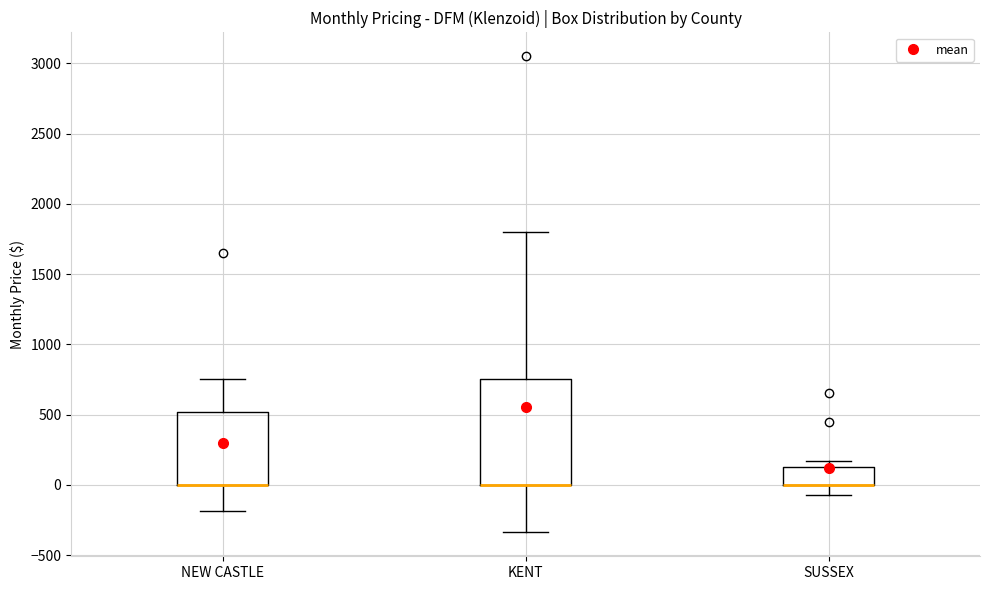

Reading left to right, read every box against the y-axis: the position of its median line, the range the box covers, and the ends of its whiskers. The values are not printed on the chart, so give them approximately, as read against the axis.

NEW CASTLE: median 0 (drawn on the box's lower edge), box 0 to 500, whiskers -200 to 750
KENT: median 0 (drawn on the box's lower edge), box 0 to 750, whiskers -350 to 1800
SUSSEX: median 0 (drawn on the box's lower edge), box 0 to 150, whiskers -50 to 150 (just above the box's upper edge)